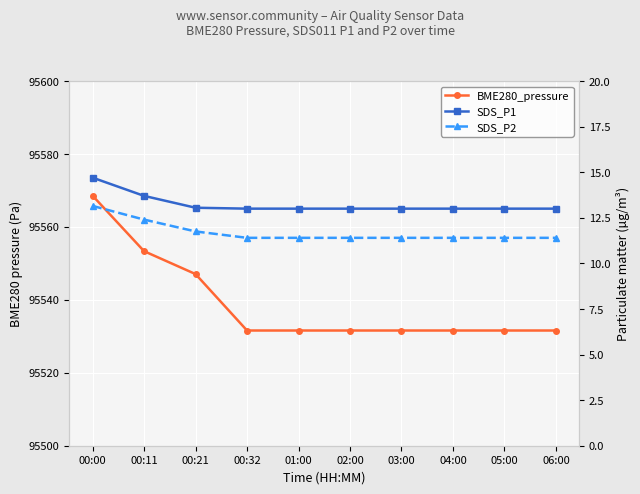

At how many categories does at least one series exceed 44720?

10